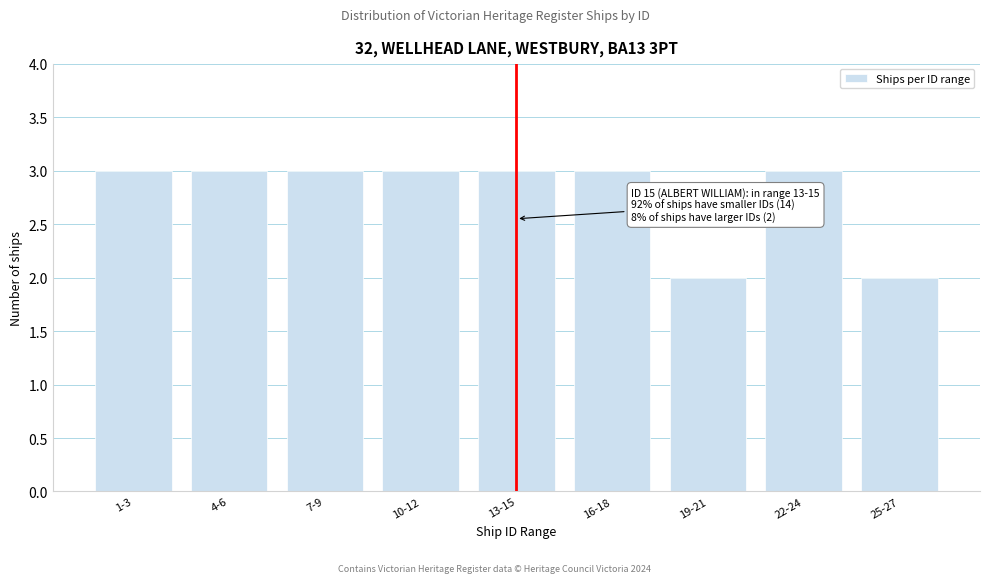

Reading right to left, extract all data points from this chart.

2	3	2	3	3	3	3	3	3